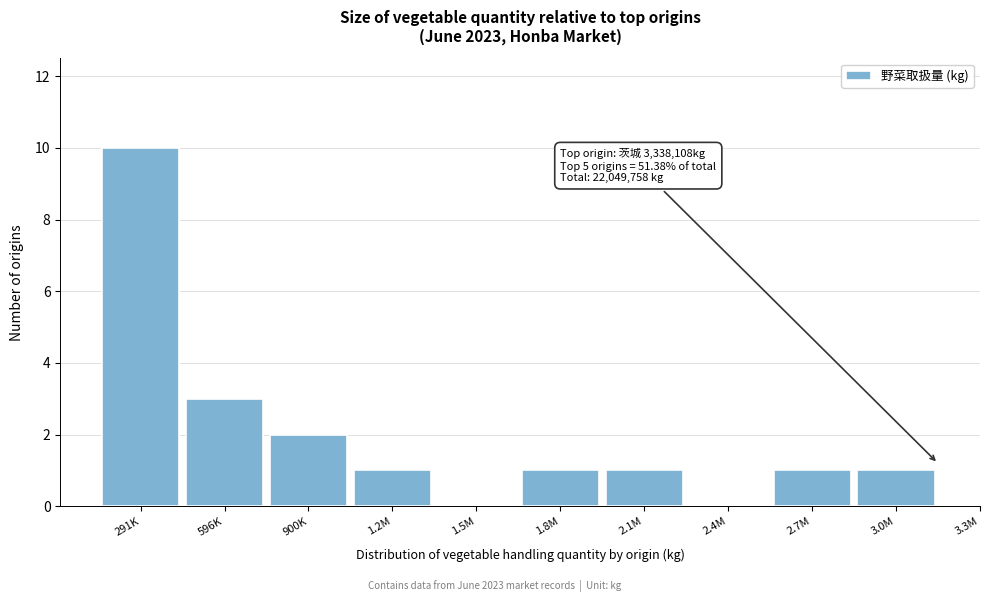

Reading left to right, what are all the values shown in this chart?

291K=10	596K=3	900K=2	1.2M=1	1.5M=0	1.8M=1	2.1M=1	2.4M=0	2.7M=1	3.0M=1